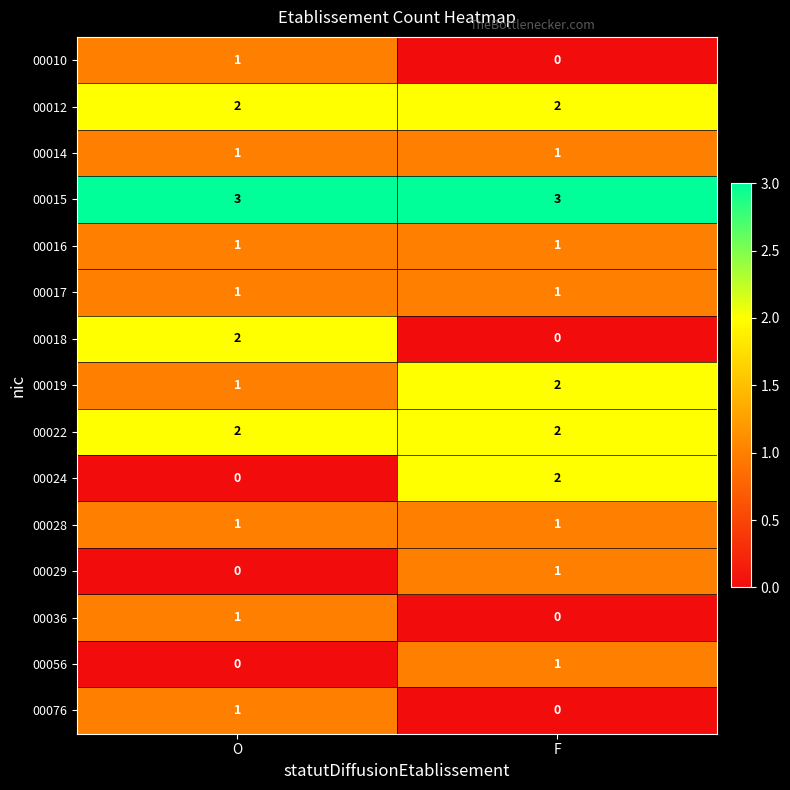

Is it true that 00024 equals -1 at O?

False